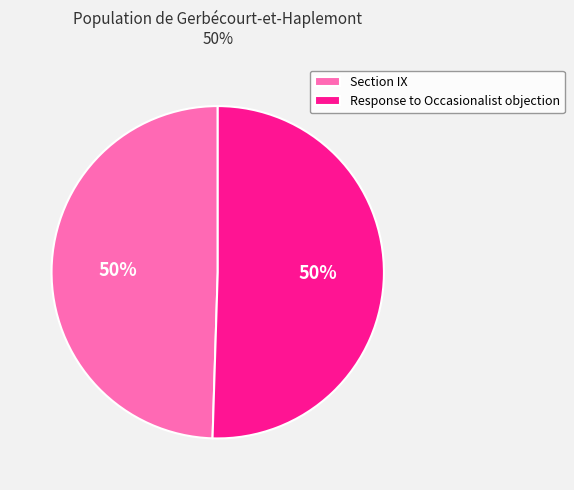

The Response to Occasionalist objection slice represents 61% of the pie. True or false?

False